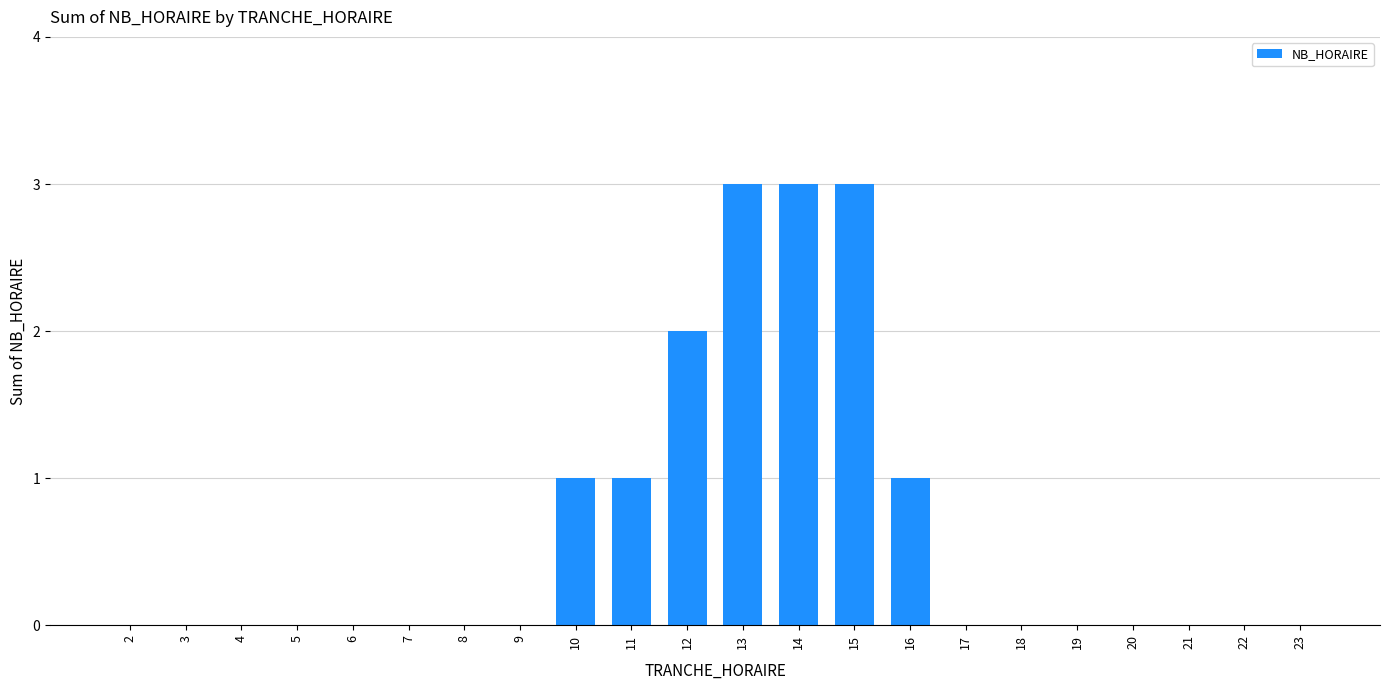

What is the greatest value displayed?

3